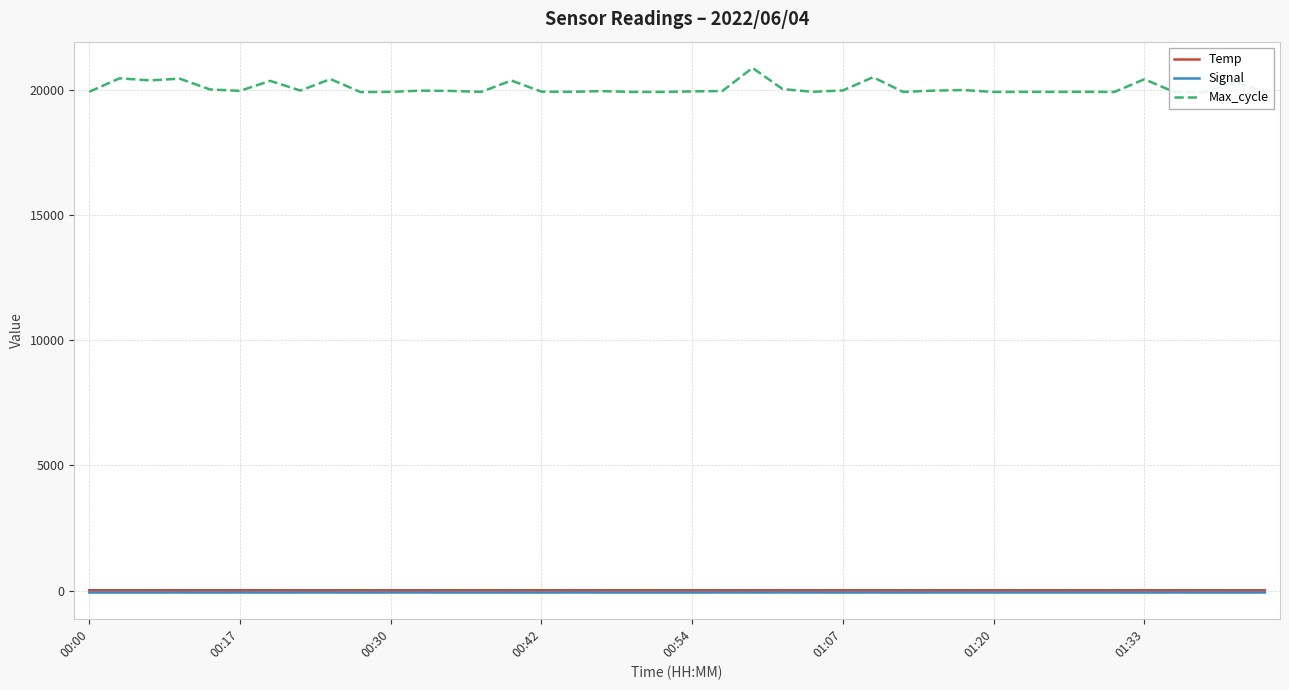

Reading left to right, list all the values displayed in this chart.

Temp: 12.4	12.4	12.3	12.3	12.3	12.3	12.1	12.1	12.0	12.0	12.0	12.0	11.9	11.9	12.0	12.0	11.9	11.9	11.9	11.8	11.8	11.8	11.9	11.9	11.8	11.8	11.7	11.7	11.6	11.6	11.6	11.7	11.7	11.7	11.6	11.6	11.6	11.6	11.5	11.5
Signal: -78.0	-78.0	-78.0	-77.0	-78.0	-77.0	-78.0	-77.0	-77.0	-78.0	-77.0	-77.0	-78.0	-79.0	-77.0	-79.0	-76.0	-78.0	-78.0	-78.0	-78.0	-77.0	-77.0	-76.0	-77.0	-78.0	-77.0	-78.0	-77.0	-77.0	-77.0	-77.0	-77.0	-77.0	-77.0	-78.0	-77.0	-78.0	-78.0	-77.0
Max_cycle: 19939.0	20475.0	20393.0	20461.0	20031.0	19974.0	20374.0	19987.0	20444.0	19925.0	19933.0	19983.0	19972.0	19934.0	20387.0	19943.0	19936.0	19964.0	19933.0	19929.0	19952.0	19968.0	20892.0	20044.0	19936.0	19991.0	20520.0	19932.0	19983.0	20008.0	19929.0	19933.0	19933.0	19936.0	19929.0	20437.0	19925.0	19925.0	20338.0	19935.0